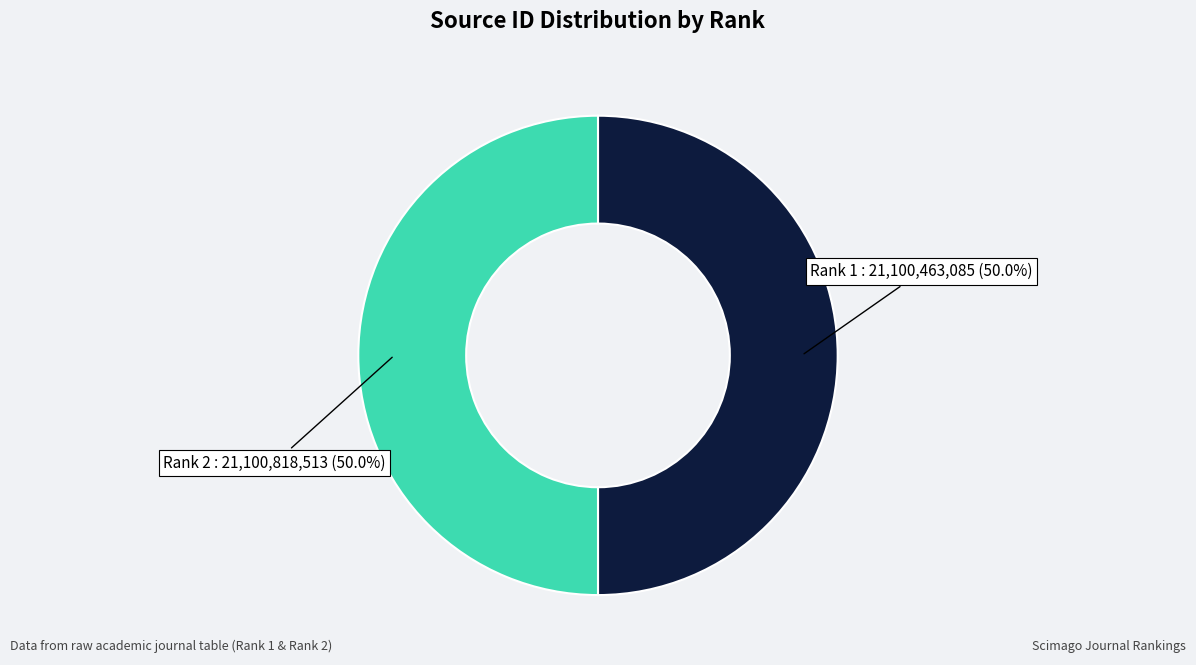

To the nearest percent, what portion does Rank 2 represent?

50%